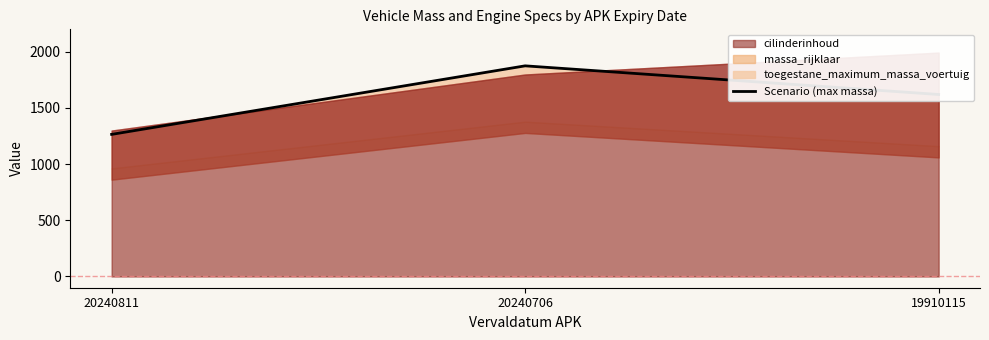

What is the sum of the values at 20240811 and 20240706?

3140